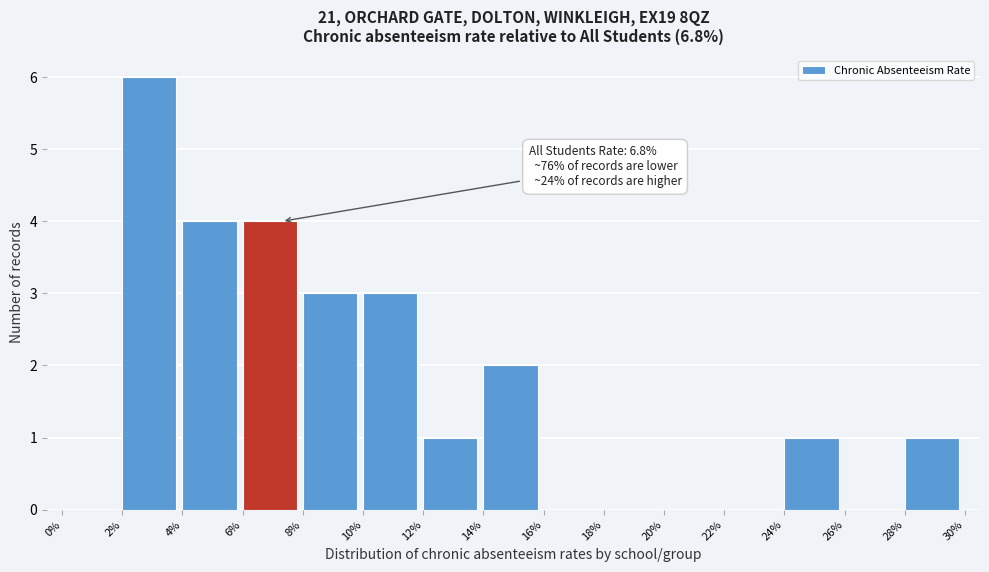

Reading left to right, list all the values displayed in this chart.

0%=0	2%=6	4%=4	6%=4	8%=3	10%=3	12%=1	14%=2	16%=0	18%=0	20%=0	22%=0	24%=1	26%=0	28%=1